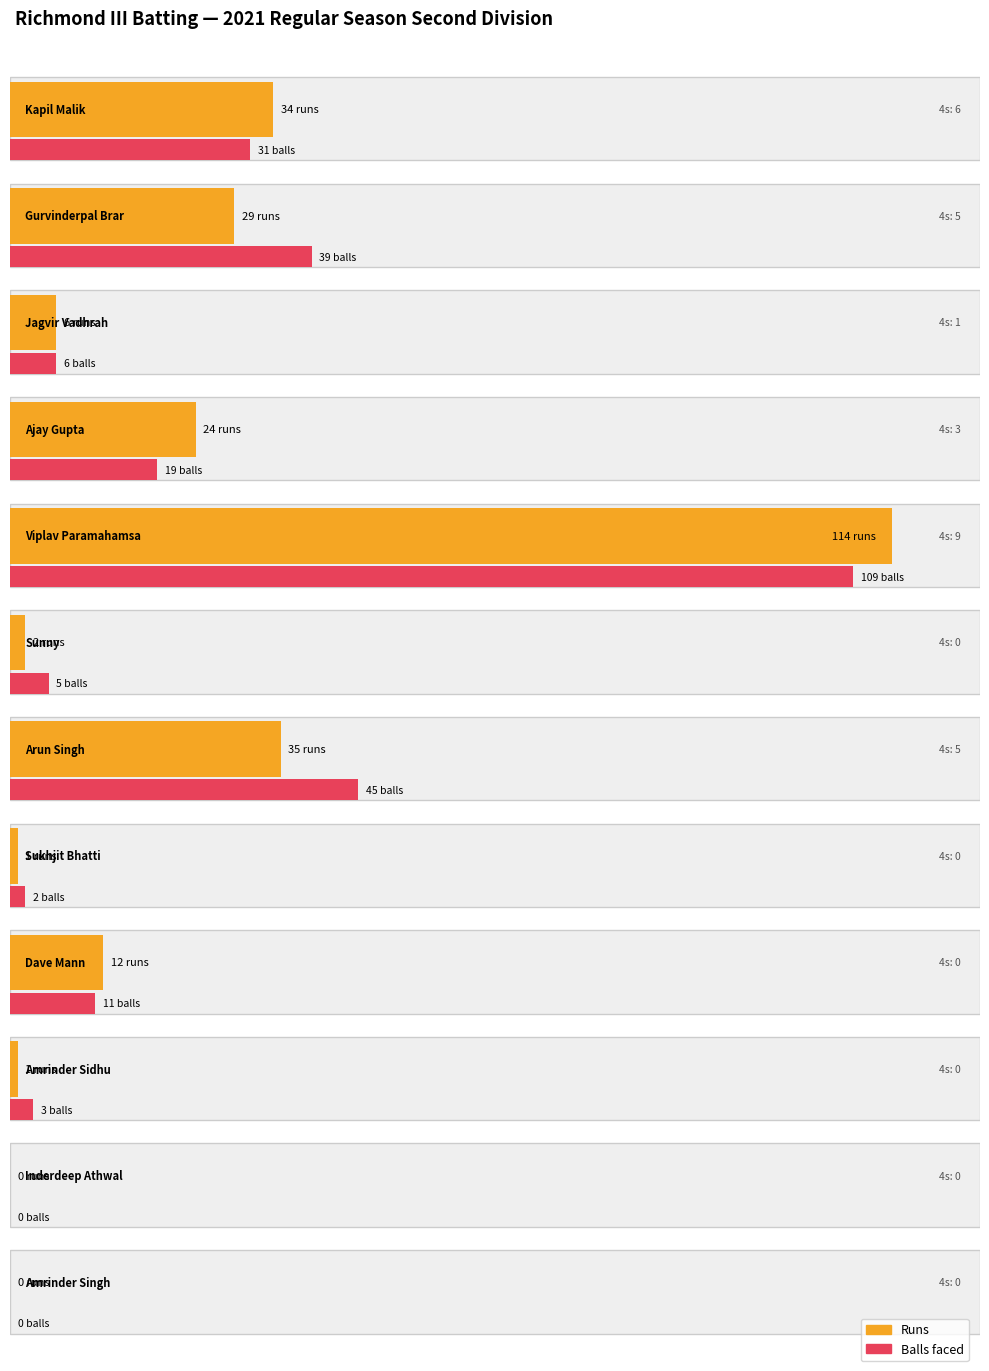

Rank the series by their maximum value, from highest to lowest.

Runs, Balls, Fours